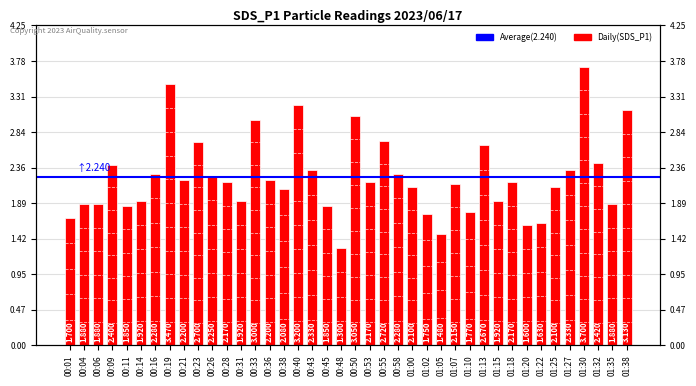

The value at 00:58 is 2.3. True or false?

True